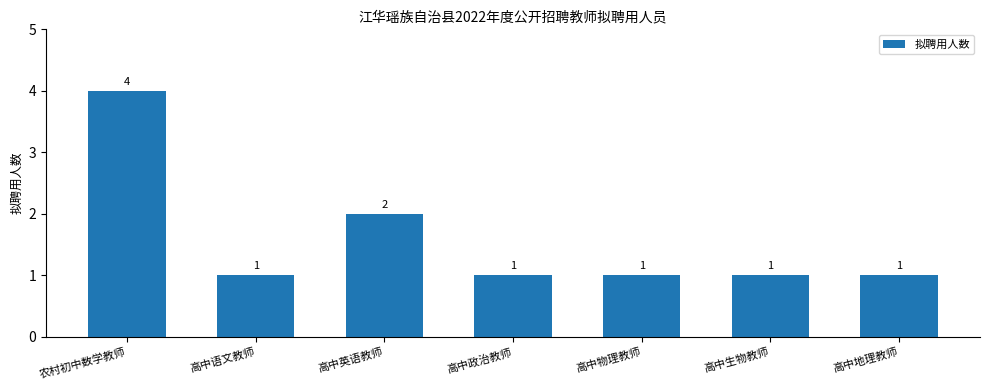

True or false: the data shows 3 at 高中英语教师.

False